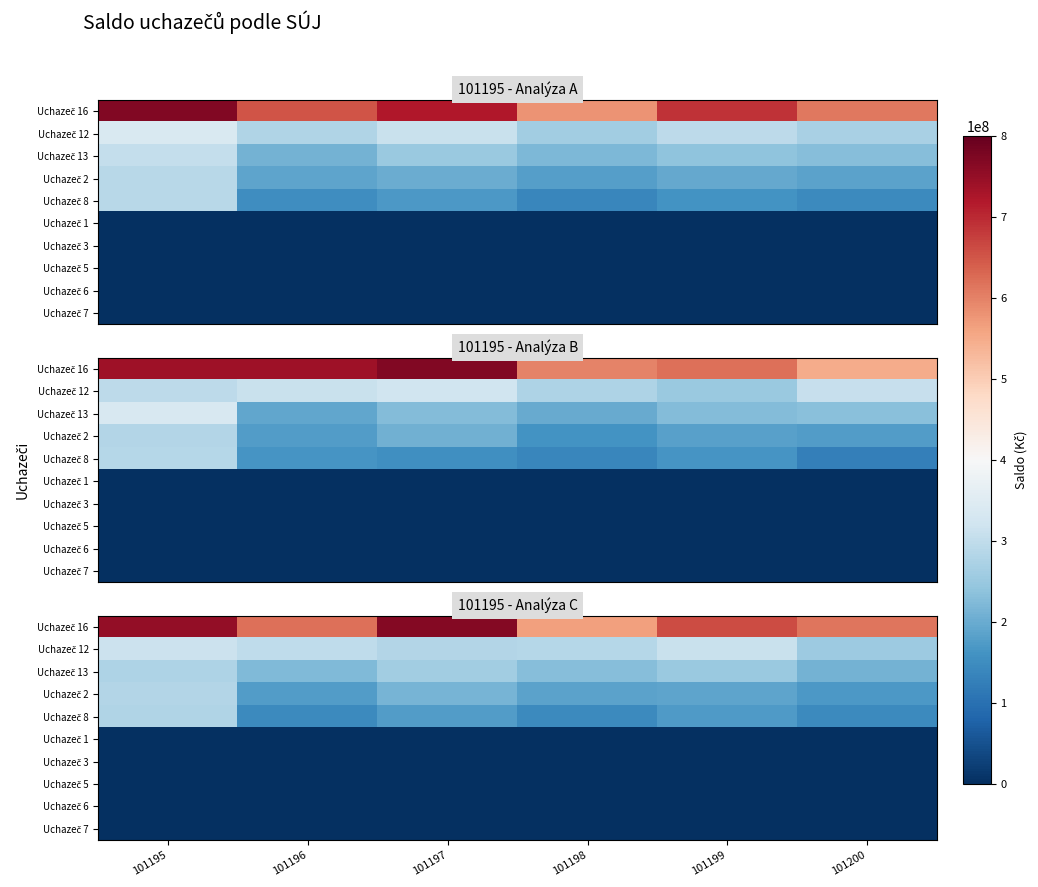

The value of Uchazeč 3 at 101197 is 0.0. True or false?

True